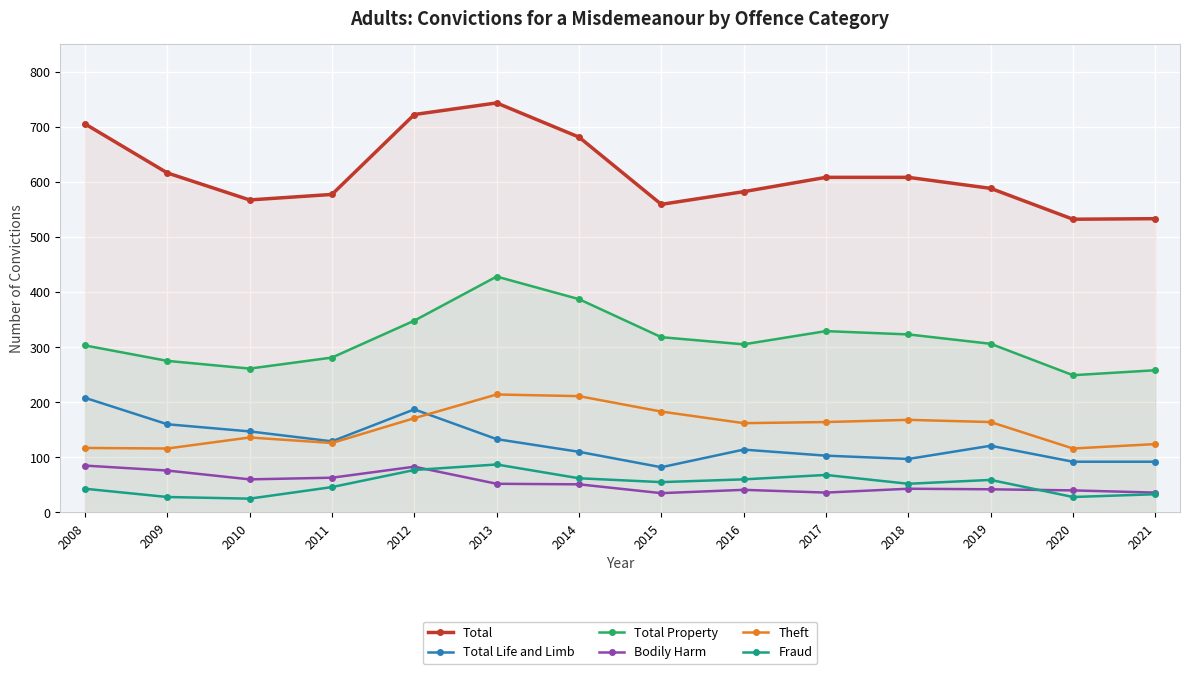

The Total Property series shows 490 at 2012. True or false?

False